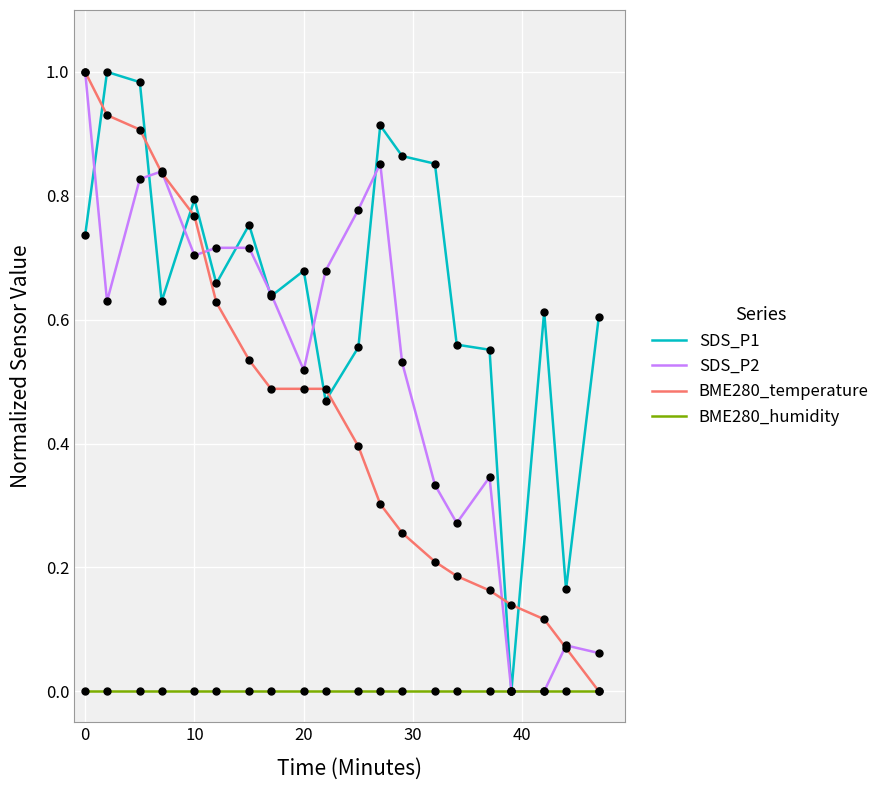

Which series has the largest total across all categories?

SDS_P1